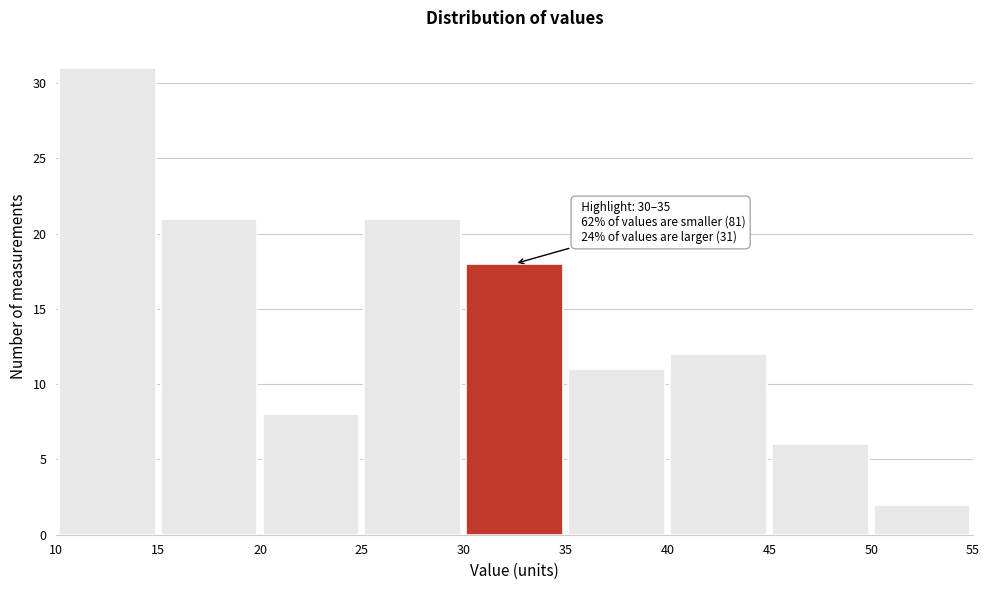

Which range on the x-axis has the tallest bar?

10 to 15